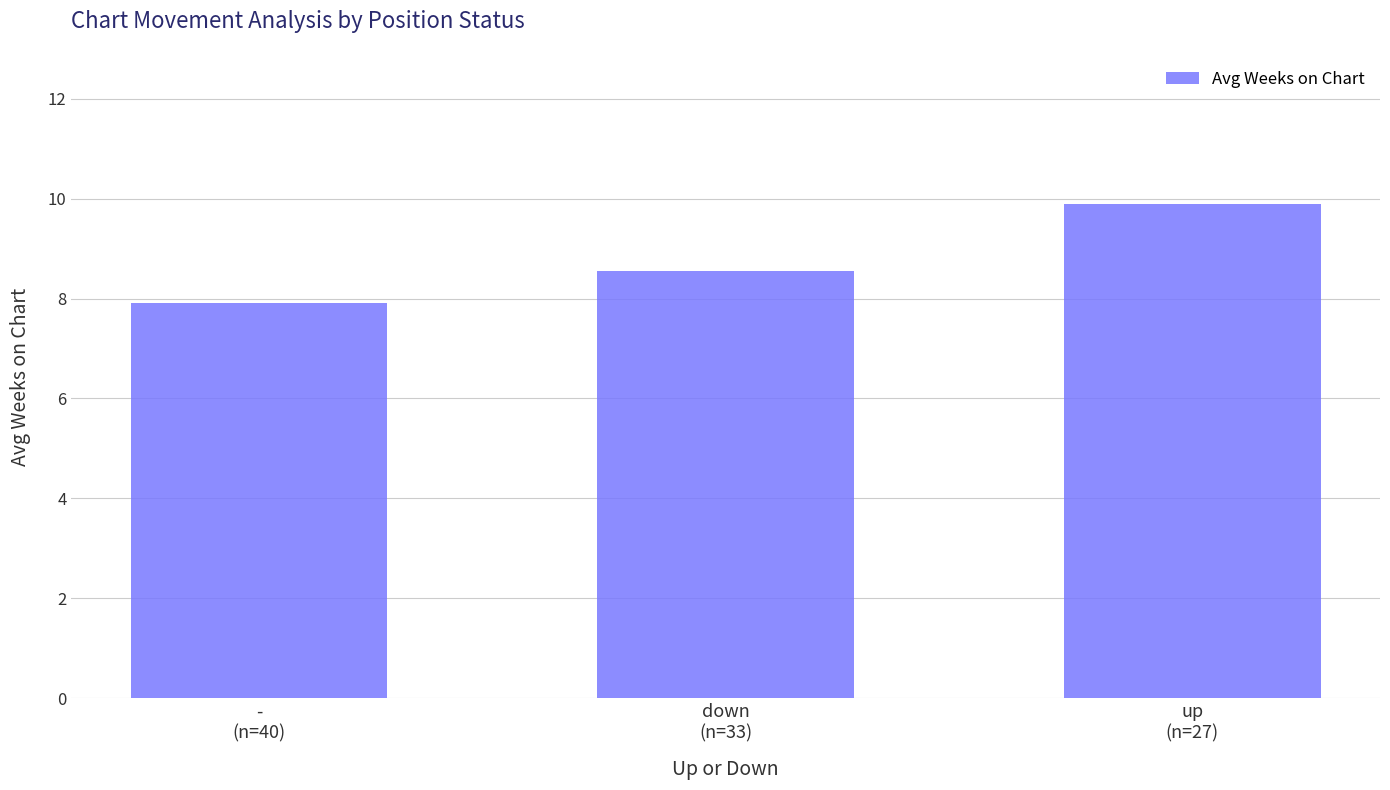

The value at up
(n=27) is 9.9. True or false?

True